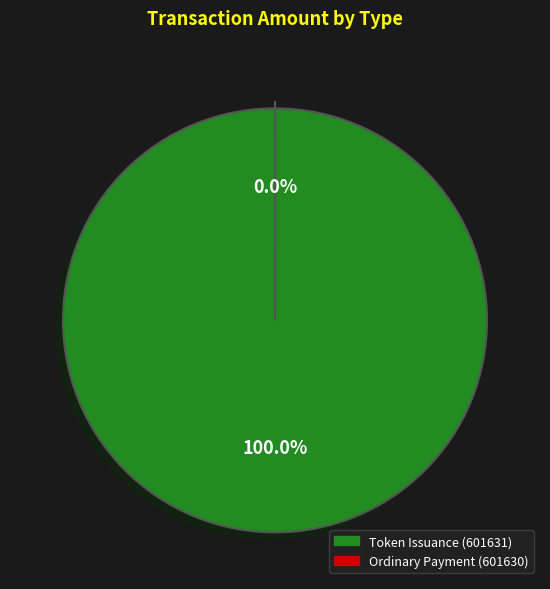

How many slices are in this pie chart?

2